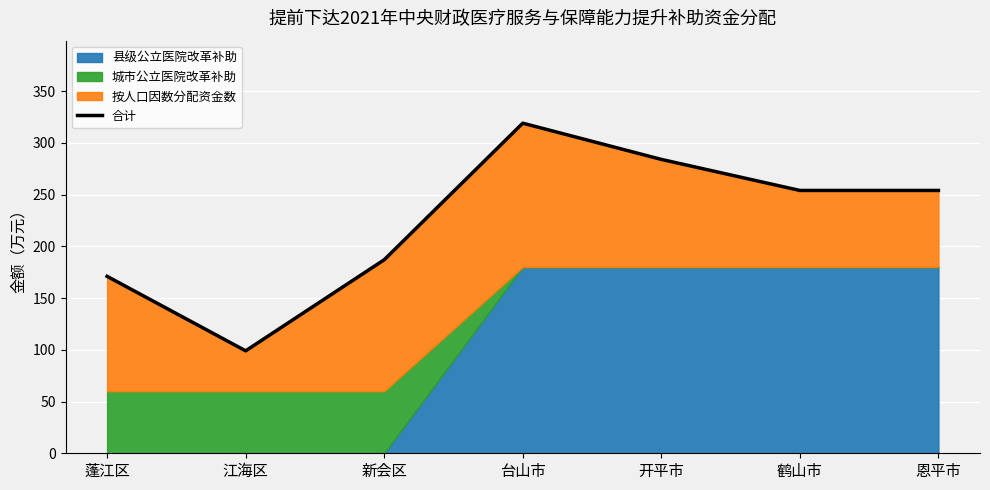

How many data points are less than 254?

3